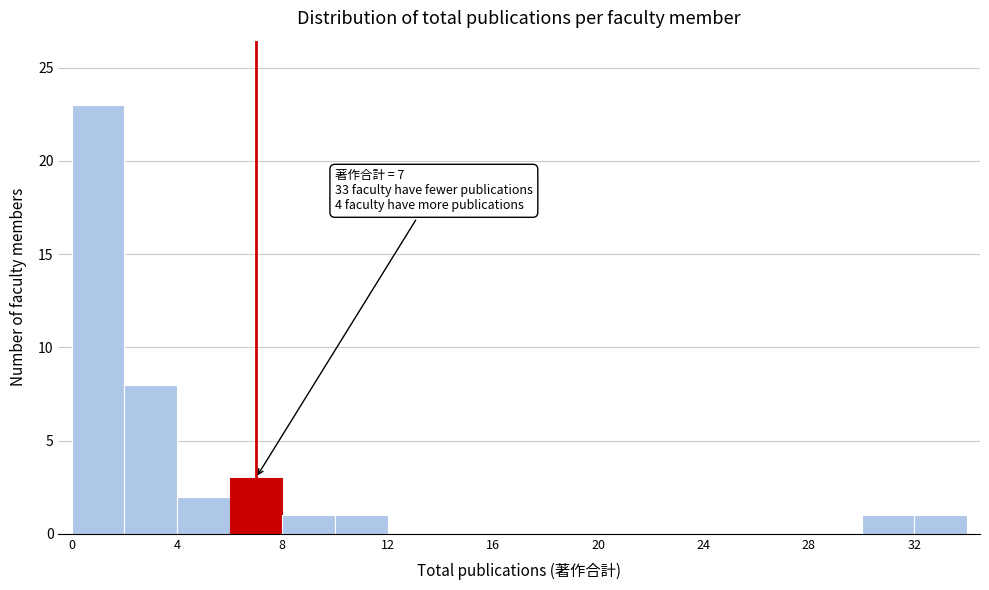

Over which range of the x-axis is the bar tallest?

0 to 2